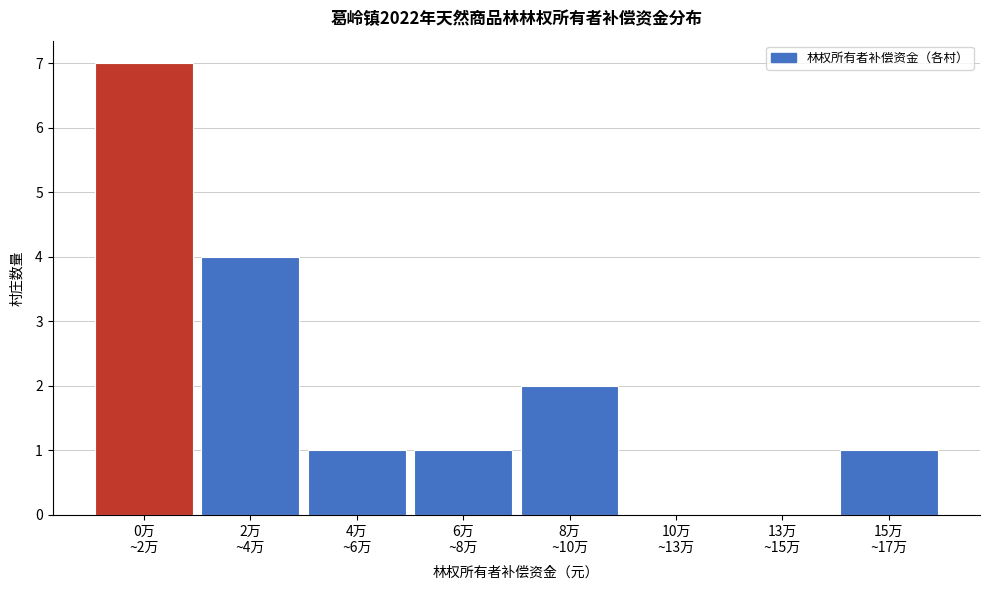

What is the sum of all values?

16